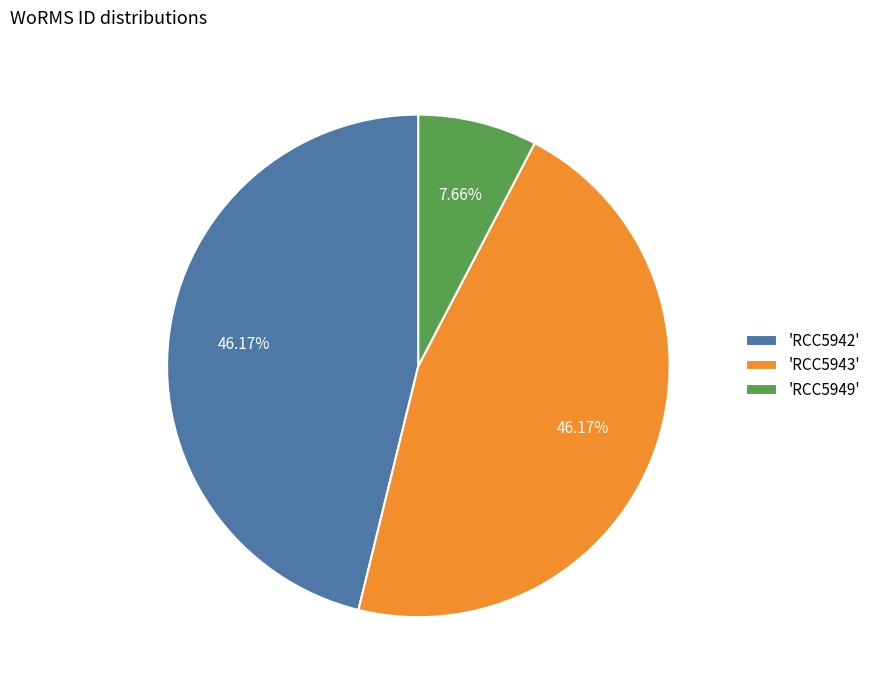

Combined, do 'RCC5942' and 'RCC5943' account for over 50%?

Yes